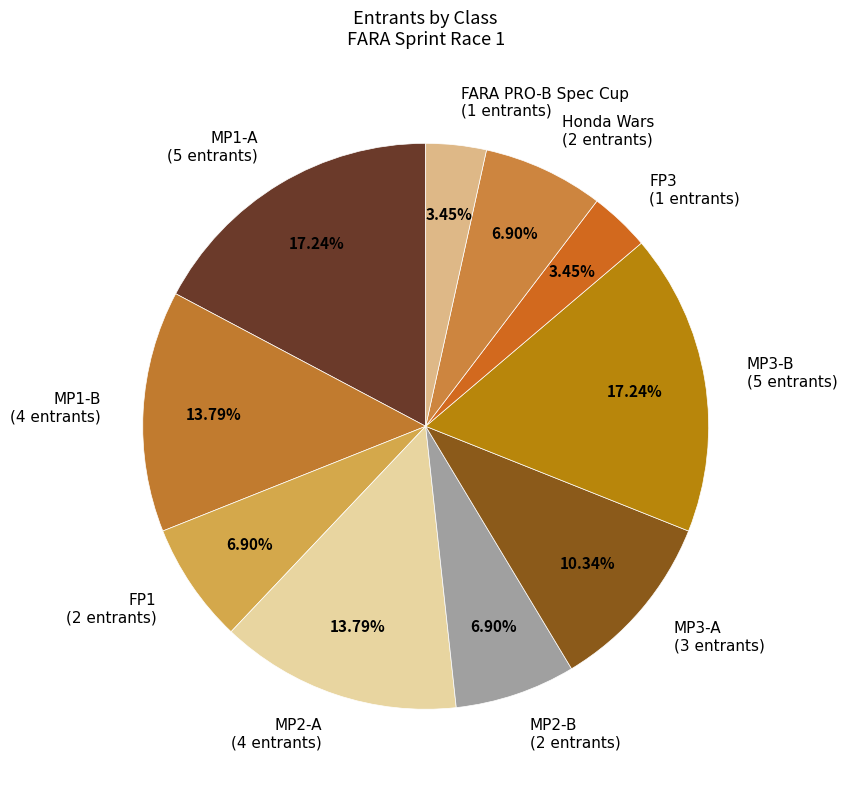

Do MP3-B and MP2-A together represent more than half of the pie?

No